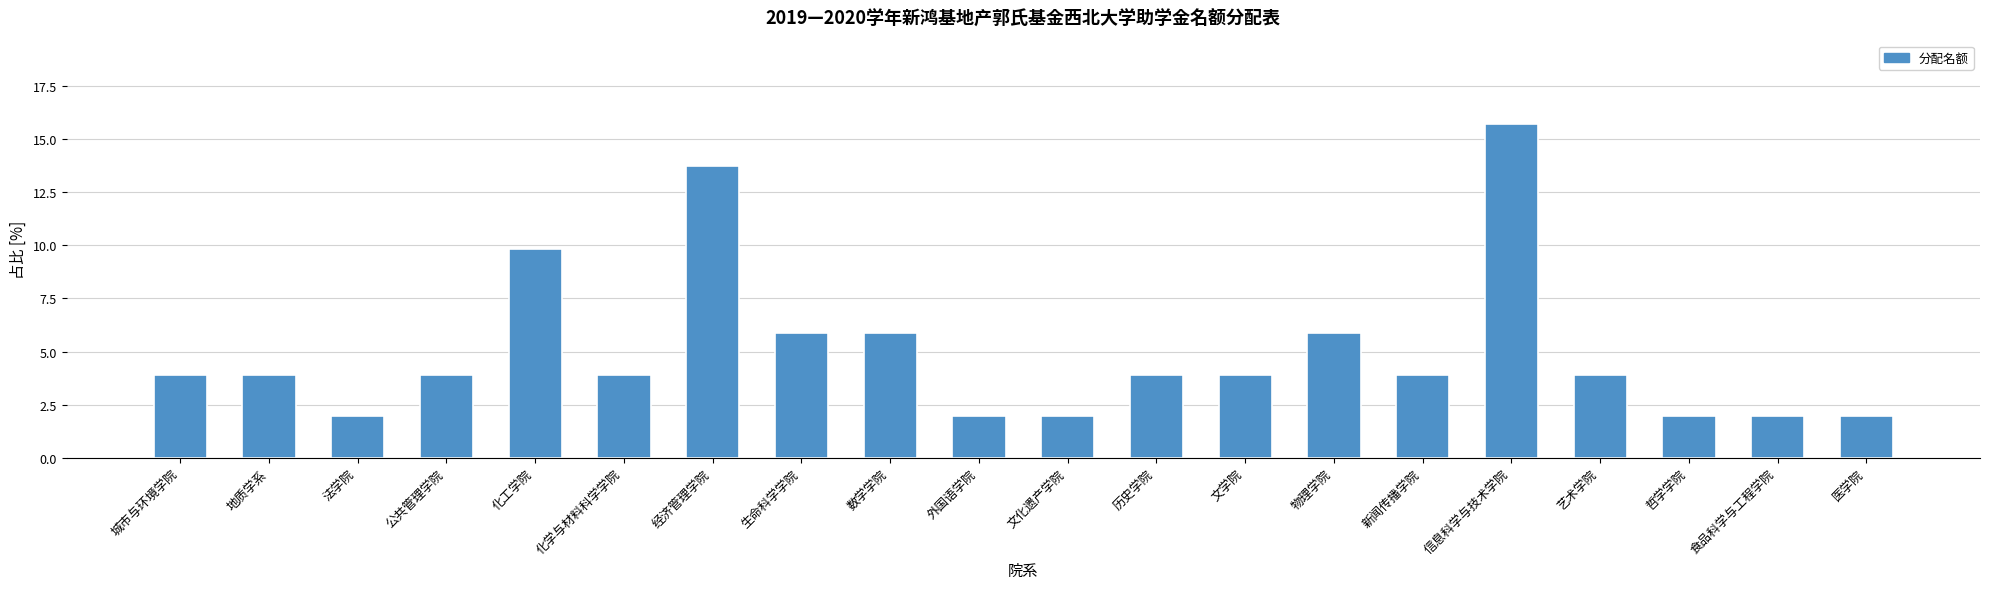

Reading right to left, transcribe all the data shown in this chart.

2.0	2.0	2.0	3.9	15.7	3.9	5.9	3.9	3.9	2.0	2.0	5.9	5.9	13.7	3.9	9.8	3.9	2.0	3.9	3.9